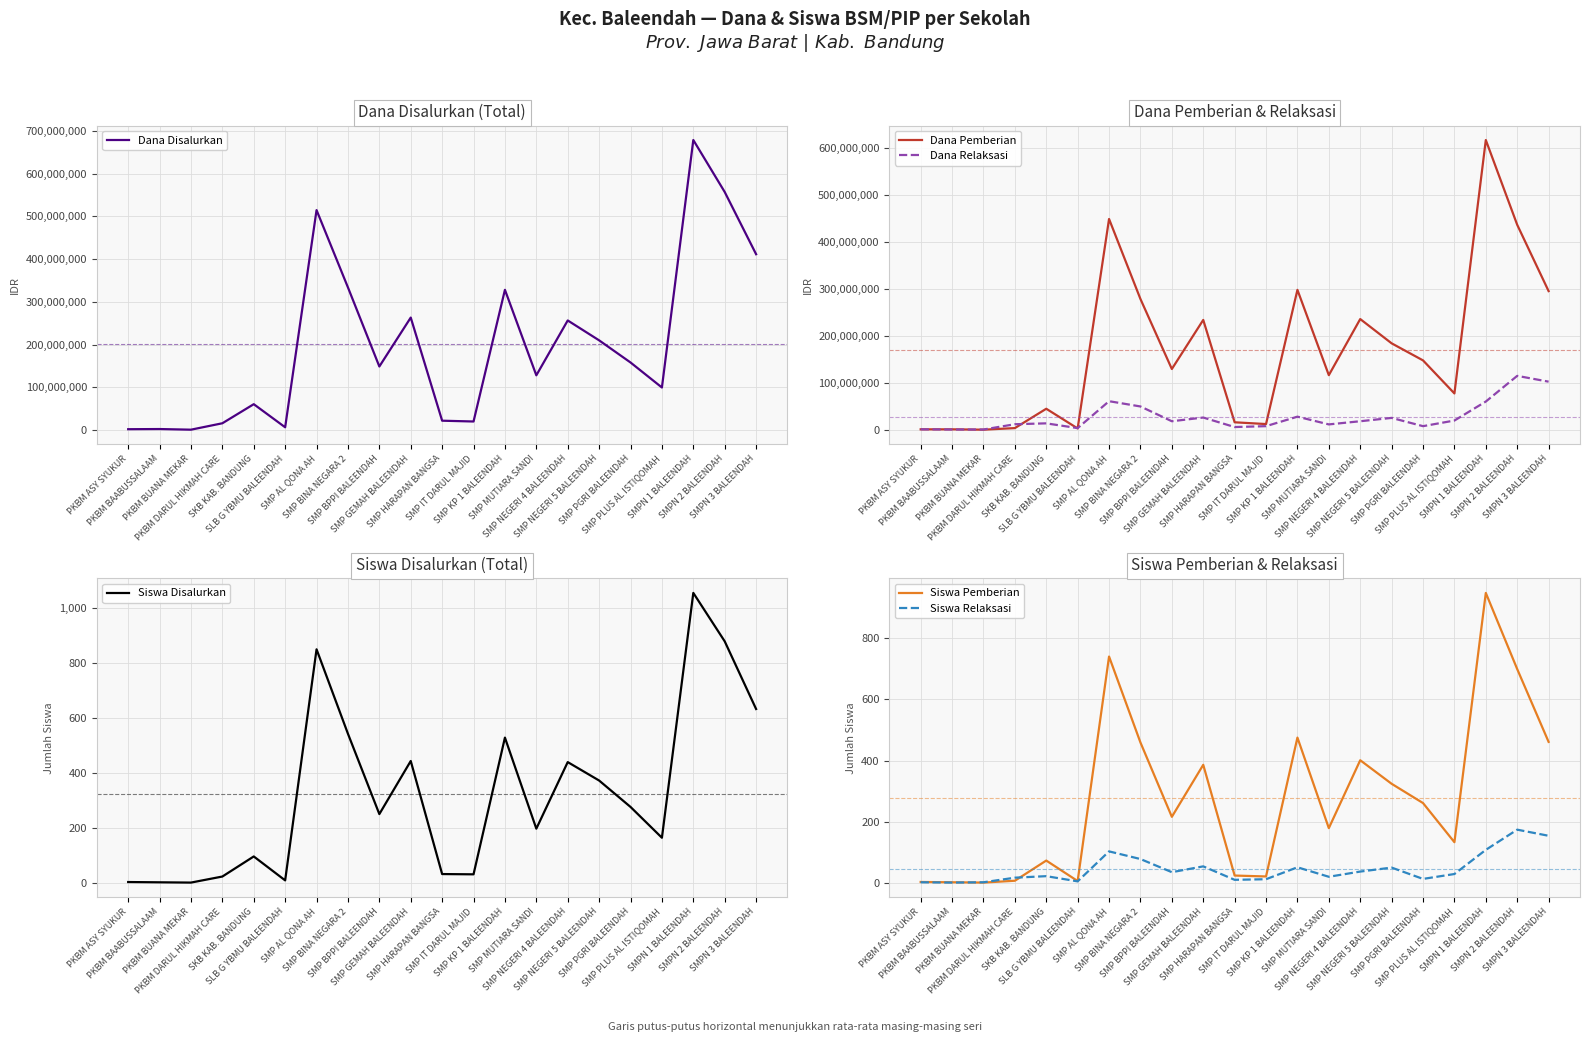

Where is the first local maximum for Dana Relaksasi?

SKB KAB. BANDUNG